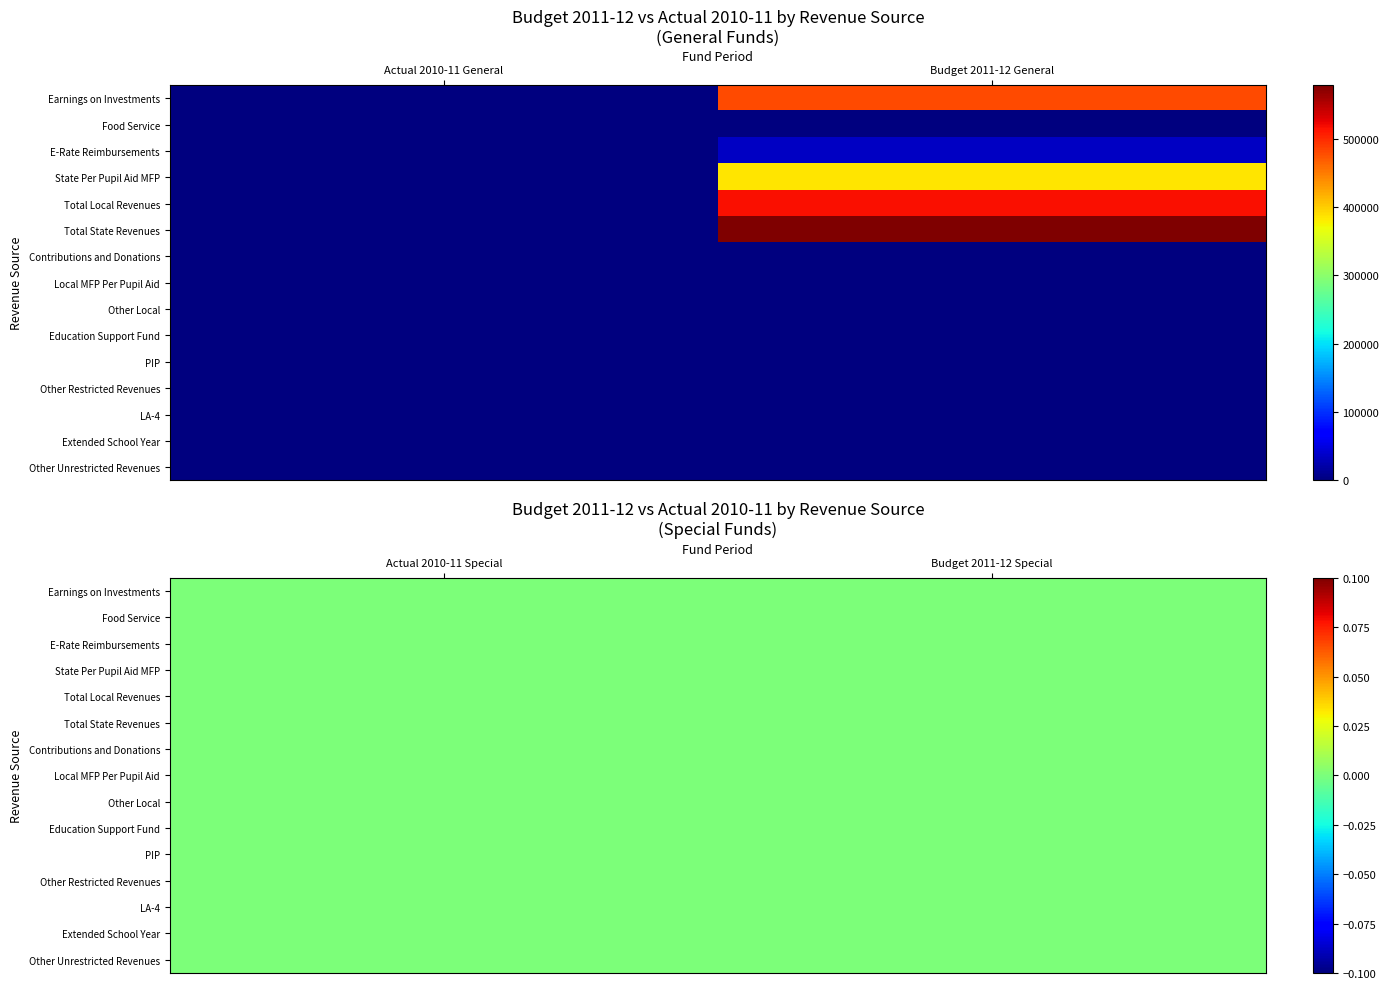

How many positive values does the Total State Revenues series have?

1